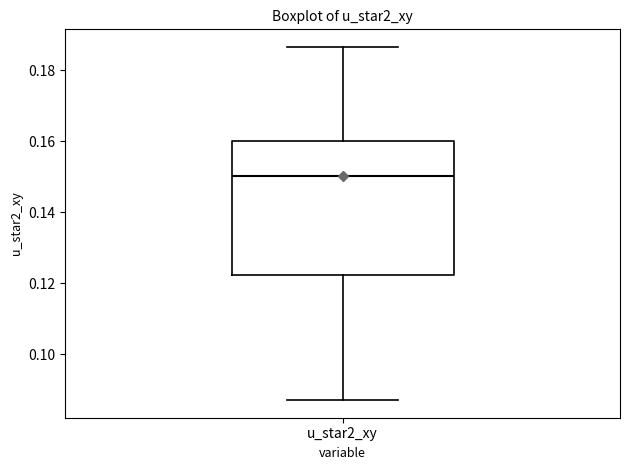

Transcribe this box plot: give where the median line is, the range the box spans, and where the two whiskers end, as read against the y-axis. The values are not printed on the chart, so give them approximately, as read against the axis.

median 0.150, box 0.122 to 0.160, whiskers 0.088 to 0.186